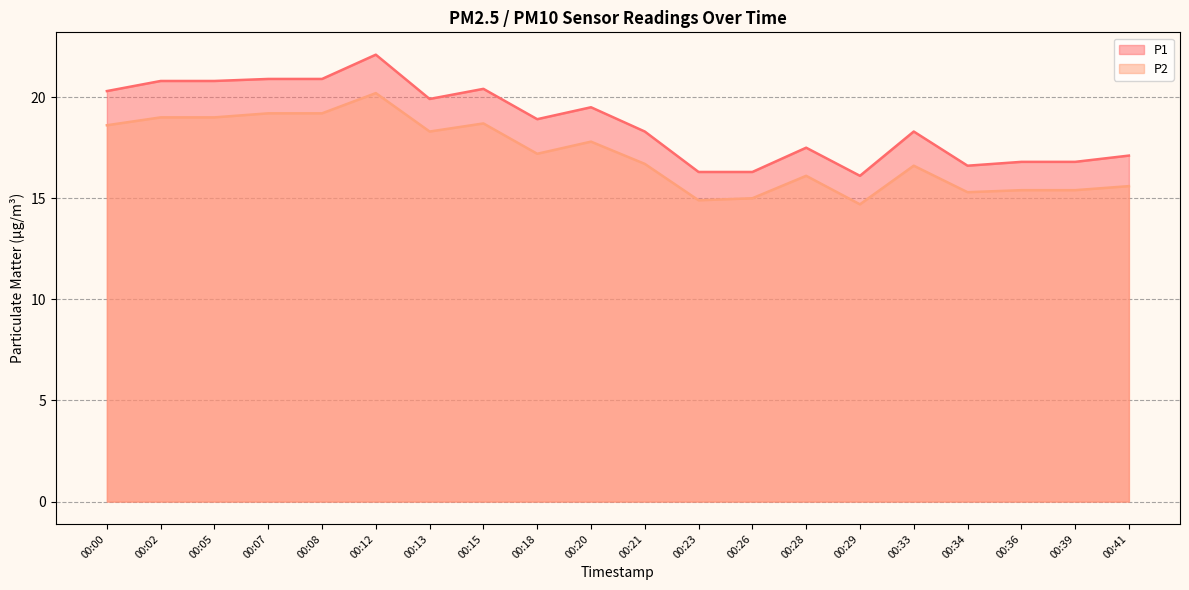

Which series has the widest spread of values?

P1_line